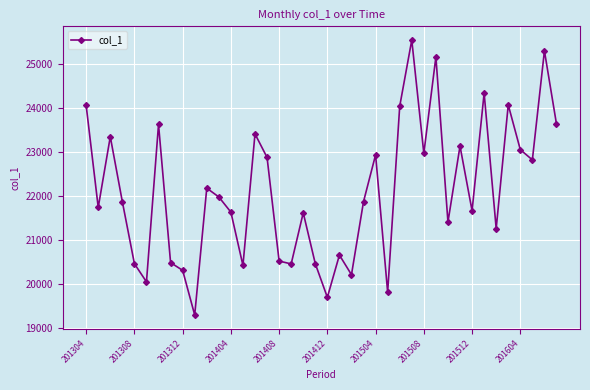

What is the value of the 29th point from the left?

22967